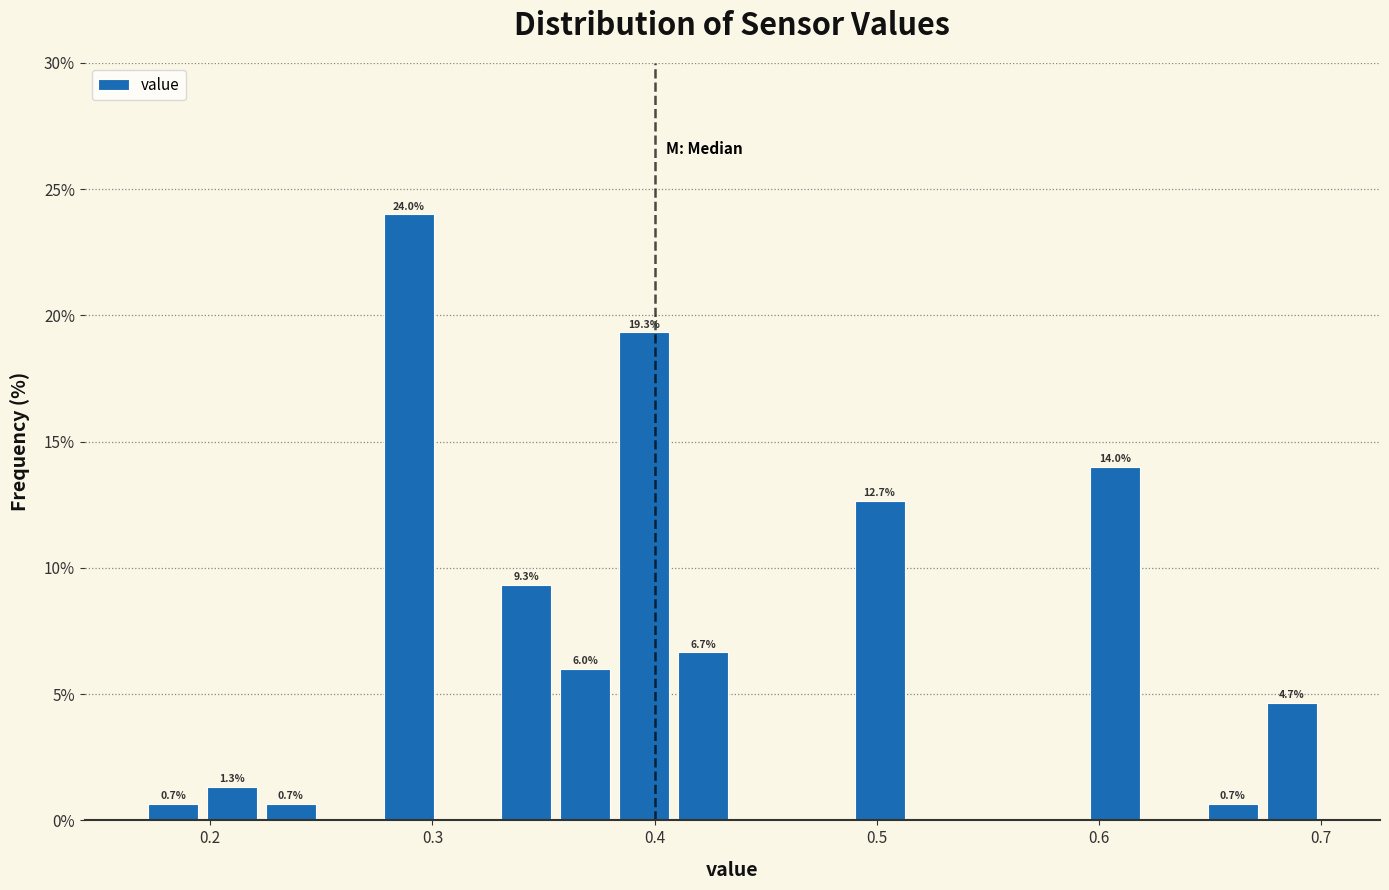

Around what value on the x-axis is the tallest bar? Give the approximate position of its centre, as read against the axis.

0.29